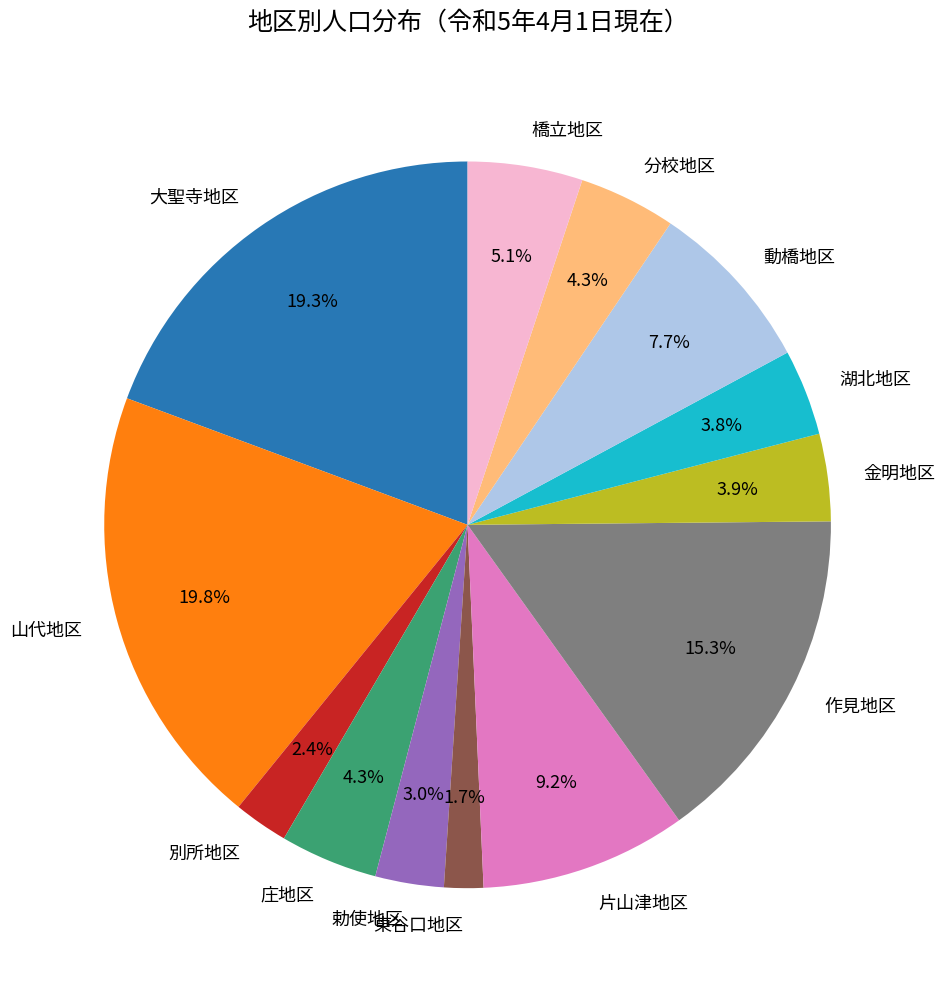

Which slice is the smallest?

東谷口地区